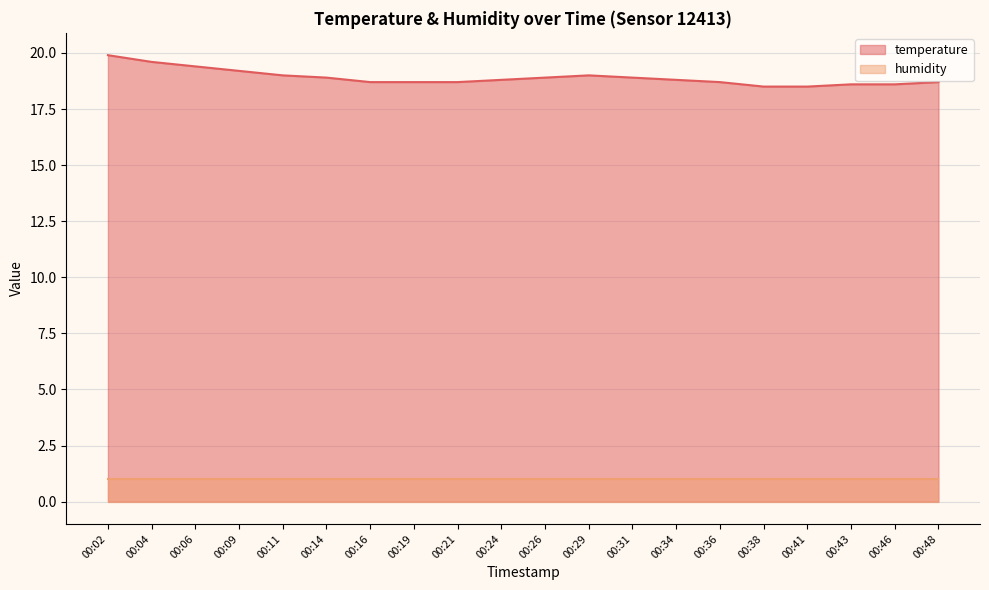

What is the value of the 8th point from the left?

18.7